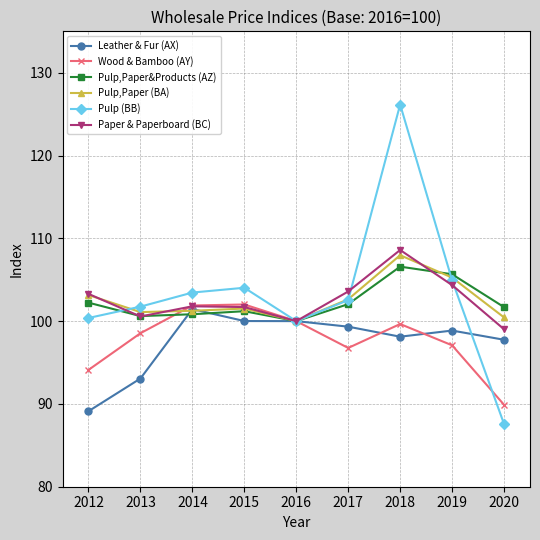

How many data points in Wood & Bamboo (AY) are less than 98?

4